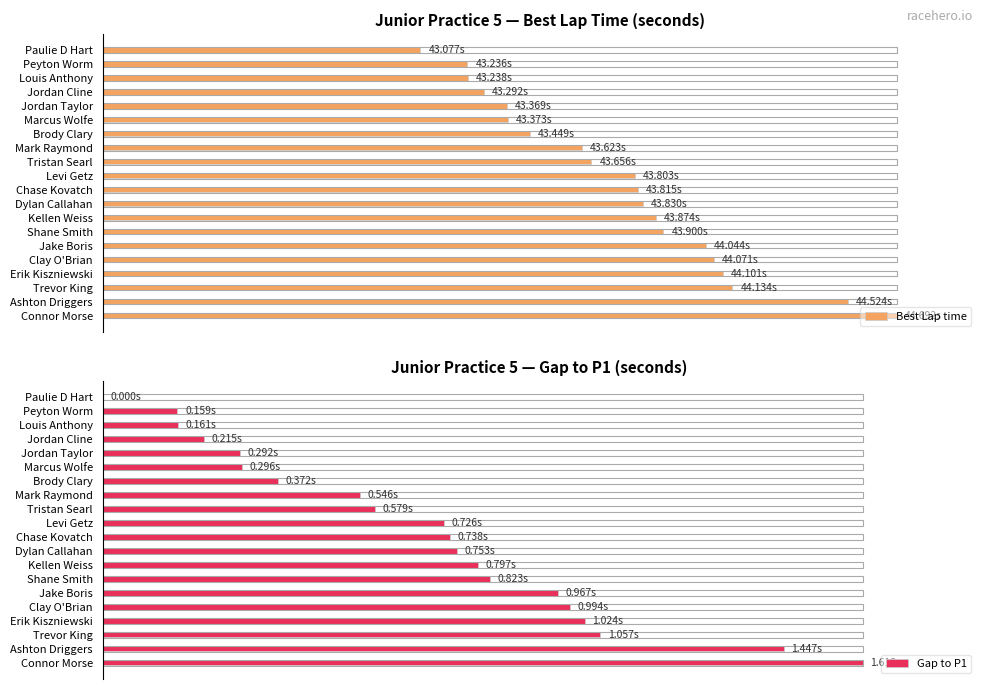

At how many categories does at least one series exceed 80?

2